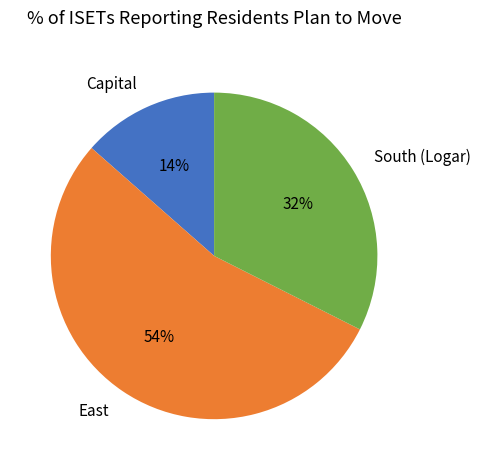

Which has a higher value, Capital or East?

East